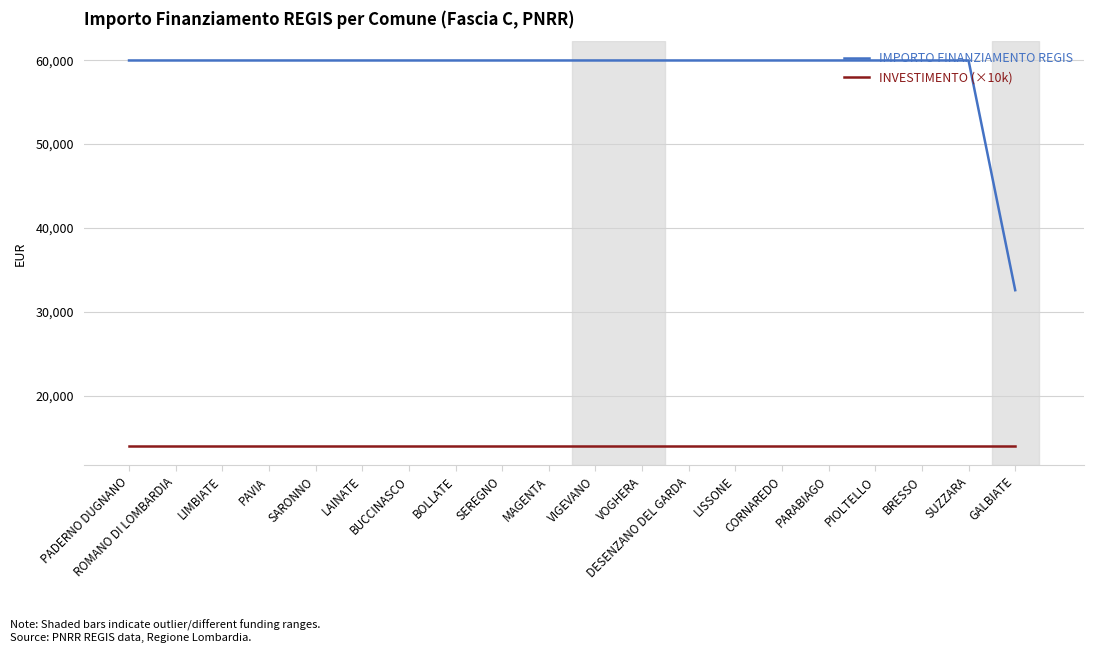

The INVESTIMENTO (×10k) series shows 24878 at LAINATE. True or false?

False